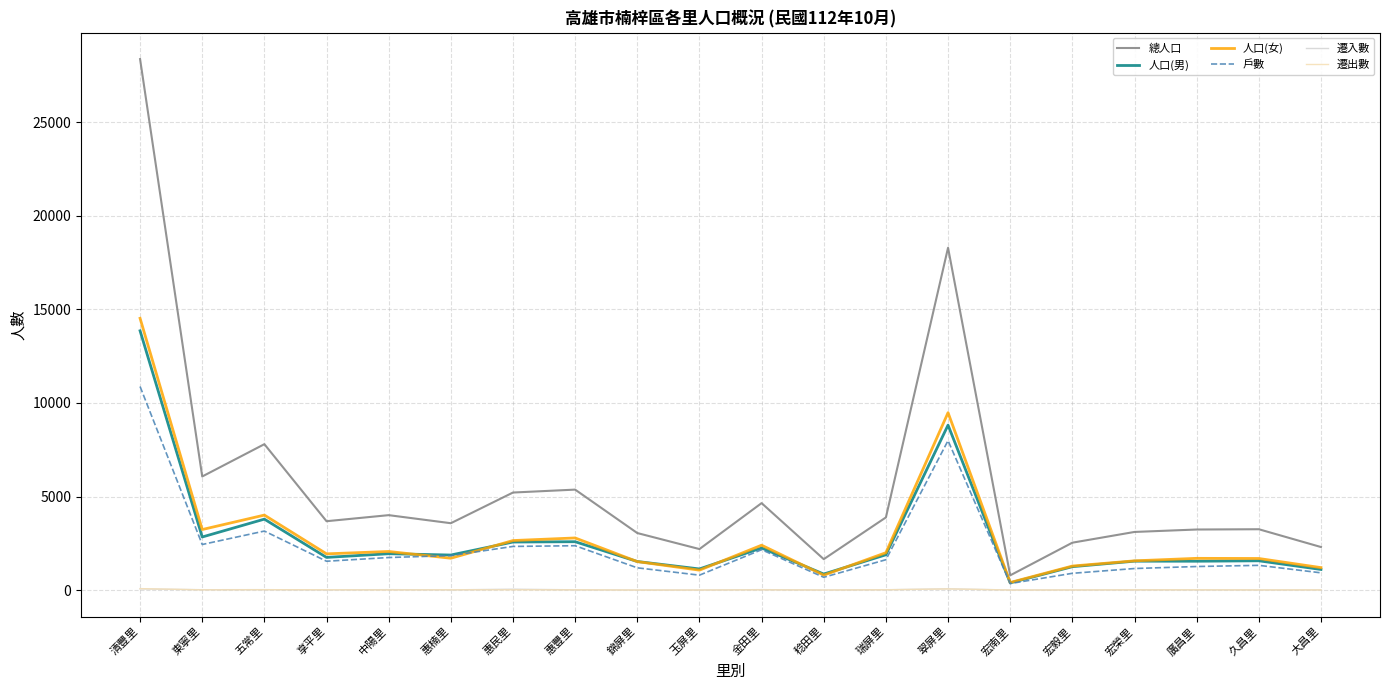

True or false: 人口(女) and 遷入數 cross at least once.

False